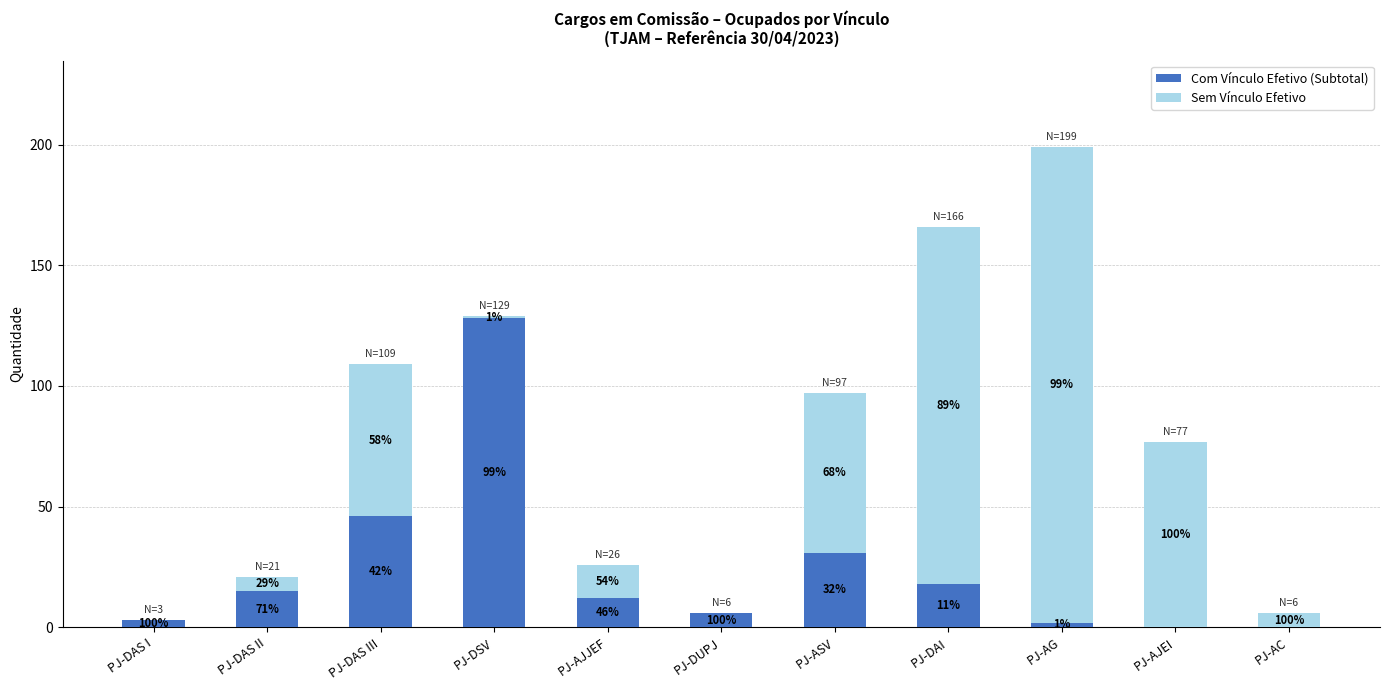

What are all the series names shown in the legend?

Com Vínculo Efetivo (Subtotal), Sem Vínculo Efetivo